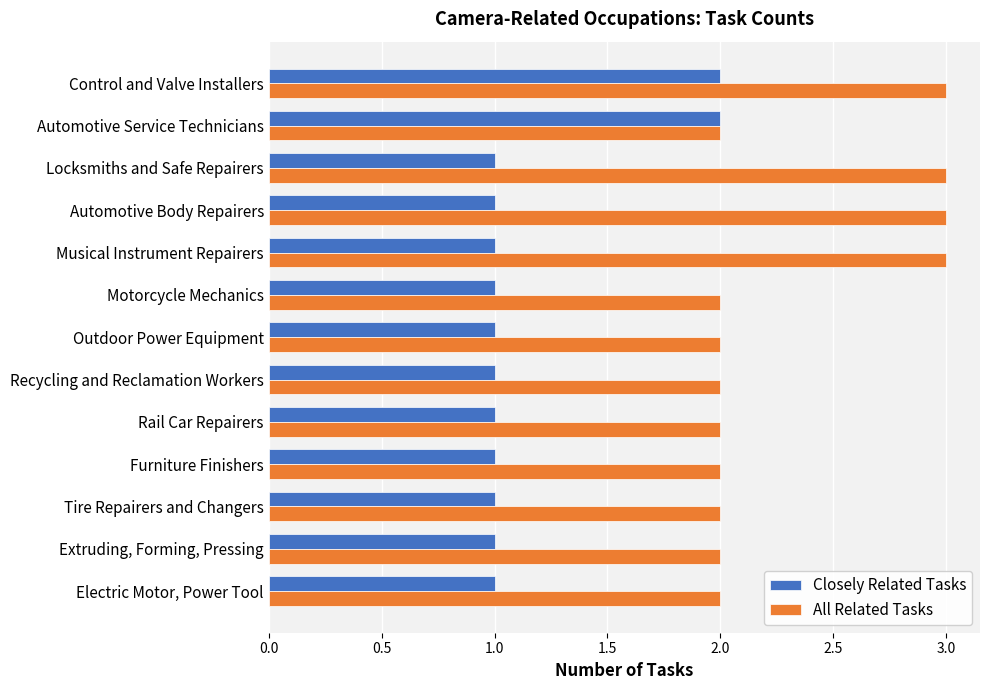

Count the All Related Tasks values in the range 2 to 3.

13